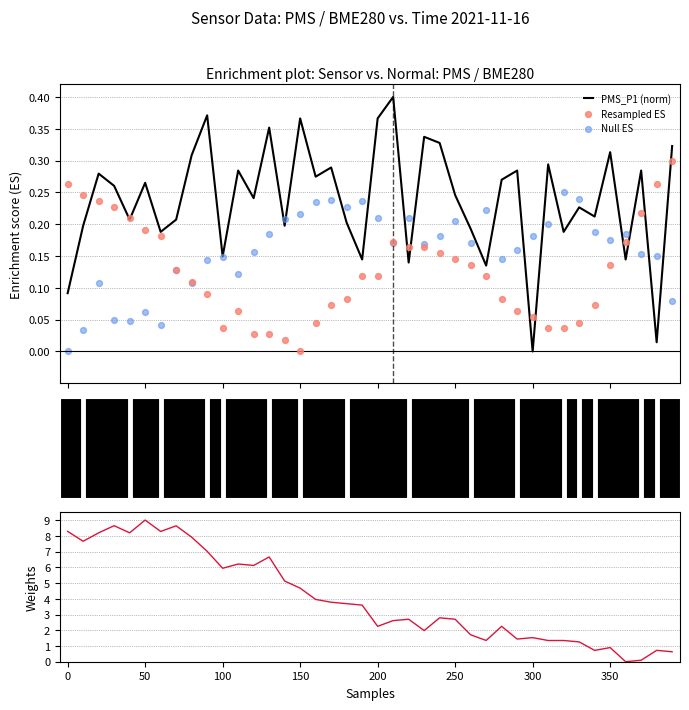

Which series reaches the maximum Y coordinate?

BME280_pressure